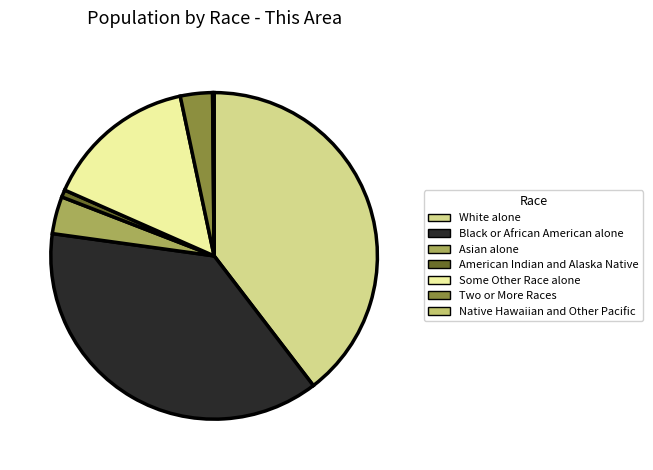

To the nearest percent, what is the combined percentage of American Indian and Alaska Native and Black or African American alone?

38%